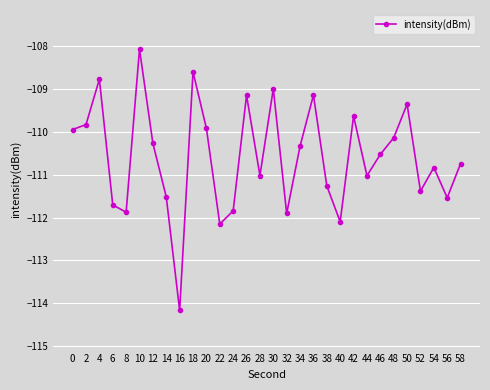

The chart shows a value of -163.7 at 56. True or false?

False